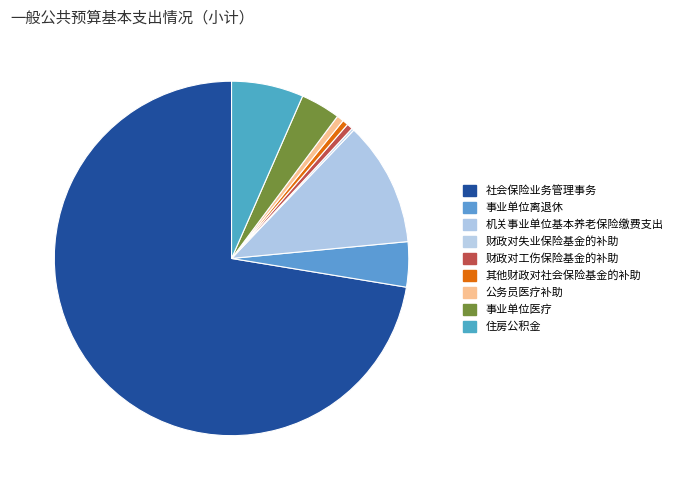

Is the sum of 其他财政对社会保险基金的补助 and 事业单位医疗 greater than half?

No